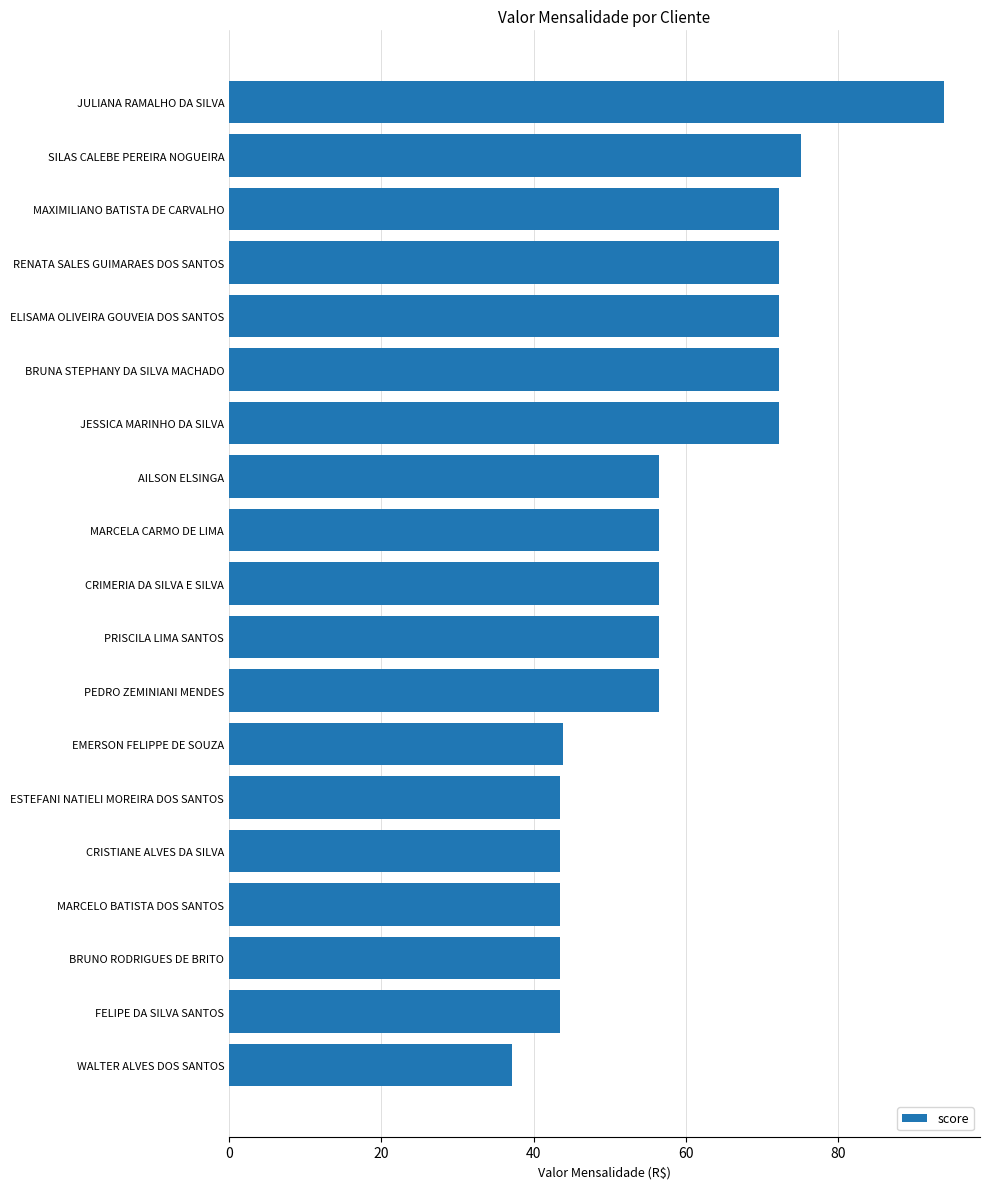

What is the ratio of the value at JESSICA MARINHO DA SILVA to the value at AILSON ELSINGA?

1.3